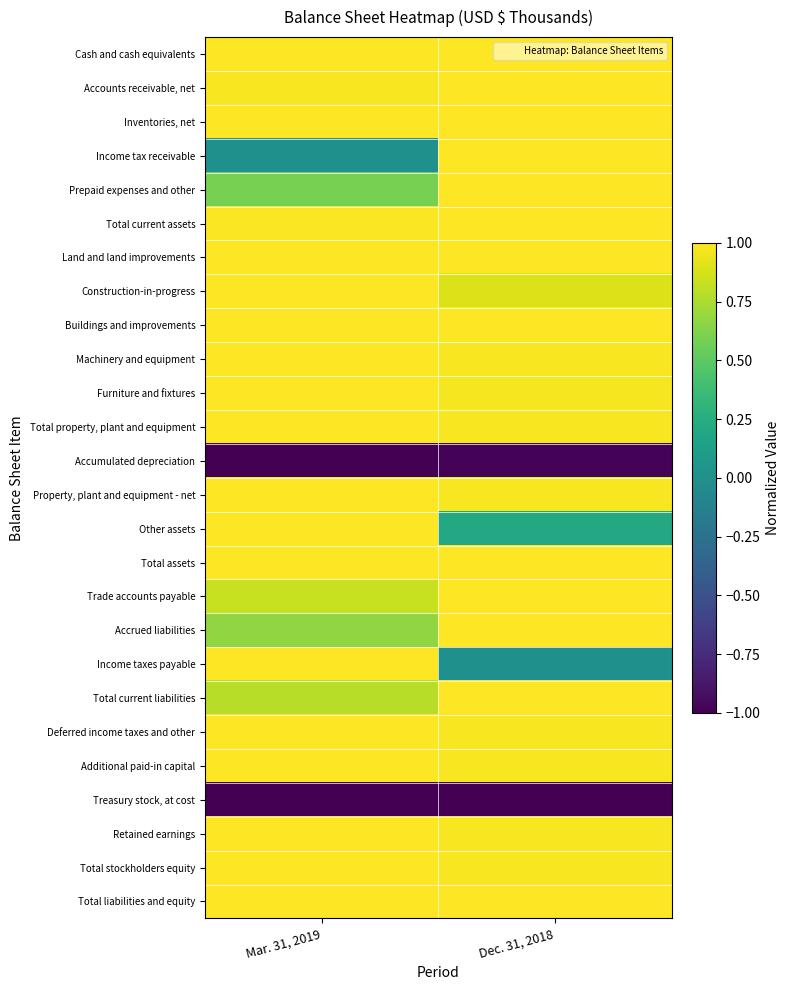

List the series in order of their peak value, lowest first.

Treasury stock, at cost, Accumulated depreciation, Cash and cash equivalents, Accounts receivable, net, Inventories, net, Income tax receivable, Prepaid expenses and other, Total current assets, Land and land improvements, Construction-in-progress, Buildings and improvements, Machinery and equipment, Furniture and fixtures, Total property, plant and equipment, Property, plant and equipment - net, Other assets, Total assets, Trade accounts payable, Accrued liabilities, Income taxes payable, Total current liabilities, Deferred income taxes and other, Additional paid-in capital, Retained earnings, Total stockholders equity, Total liabilities and equity